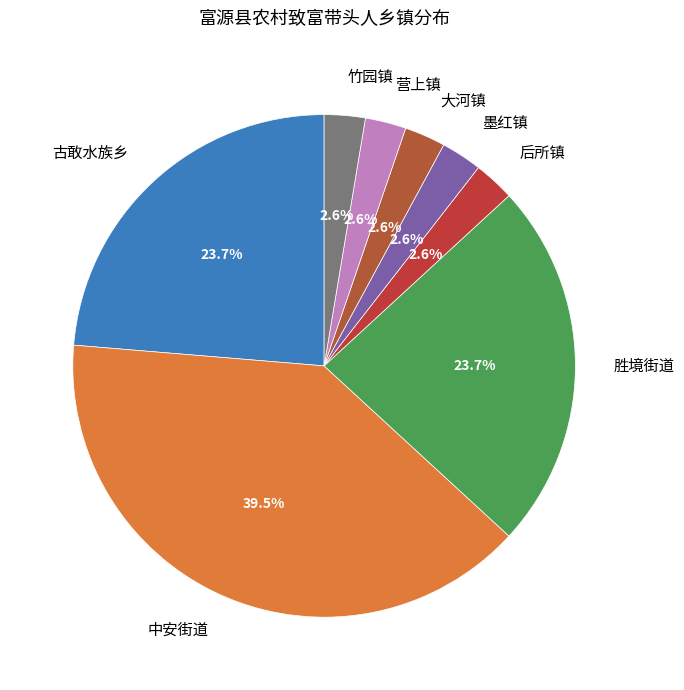

Is there a majority slice in this chart?

No